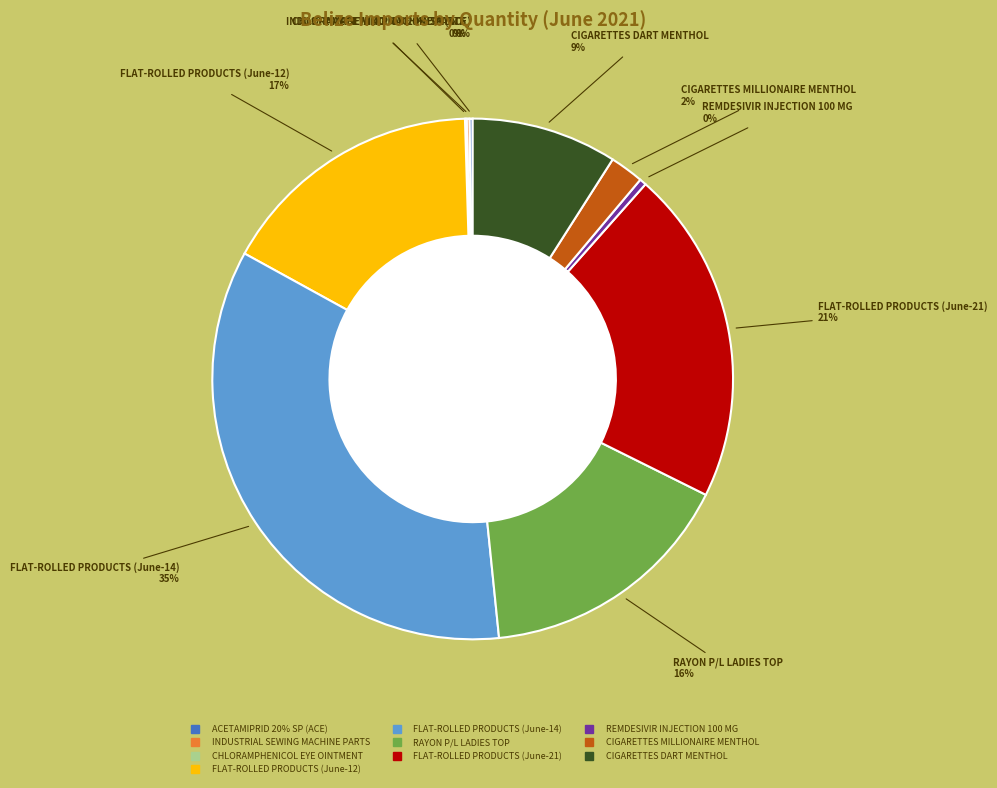

To the nearest percent, what portion does FLAT-ROLLED PRODUCTS (June-14) represent?

35%